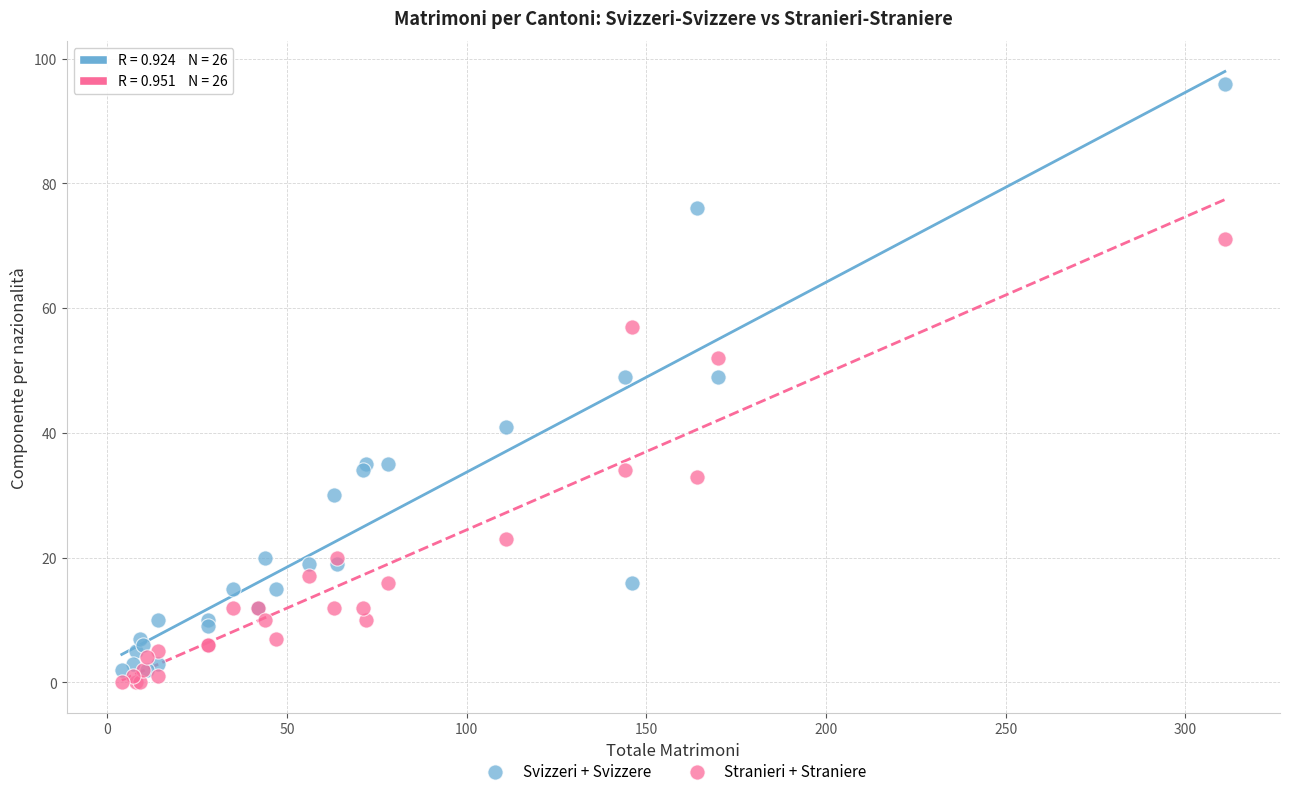

What are all the series names shown in the legend?

Svizzeri + Svizzere, Stranieri + Straniere